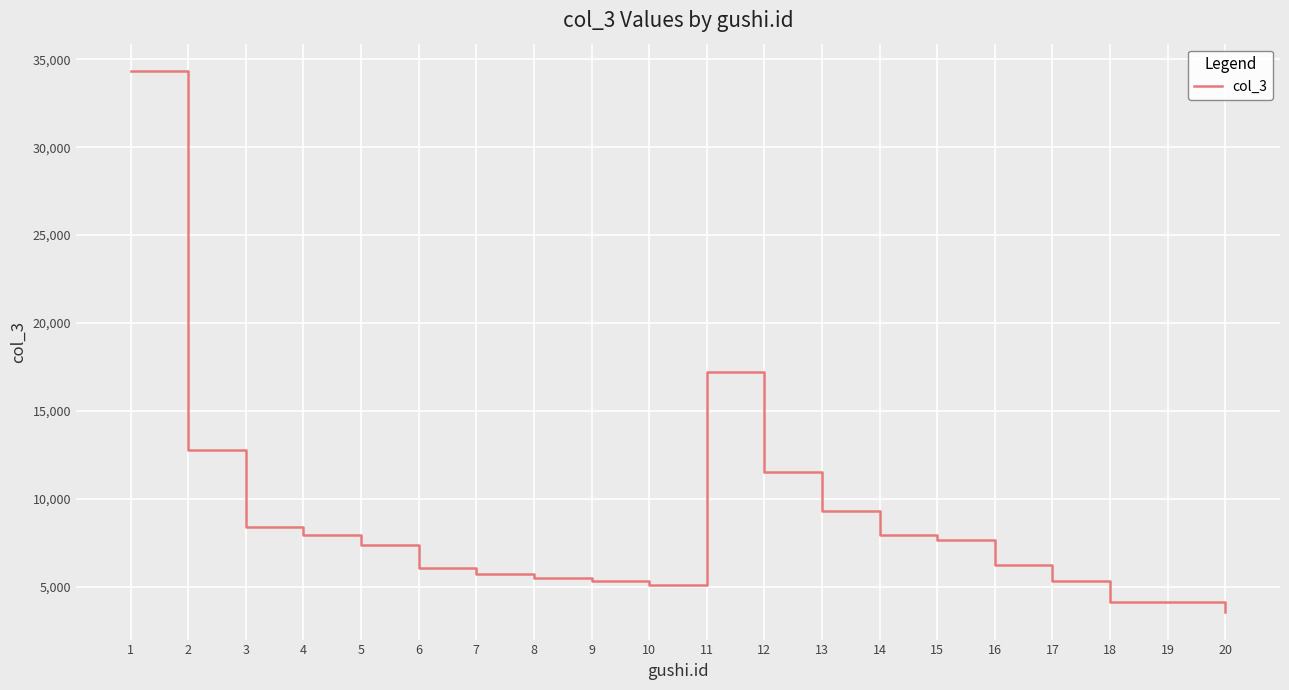

True or false: there are more than 0 points higher than both neighbors.

True